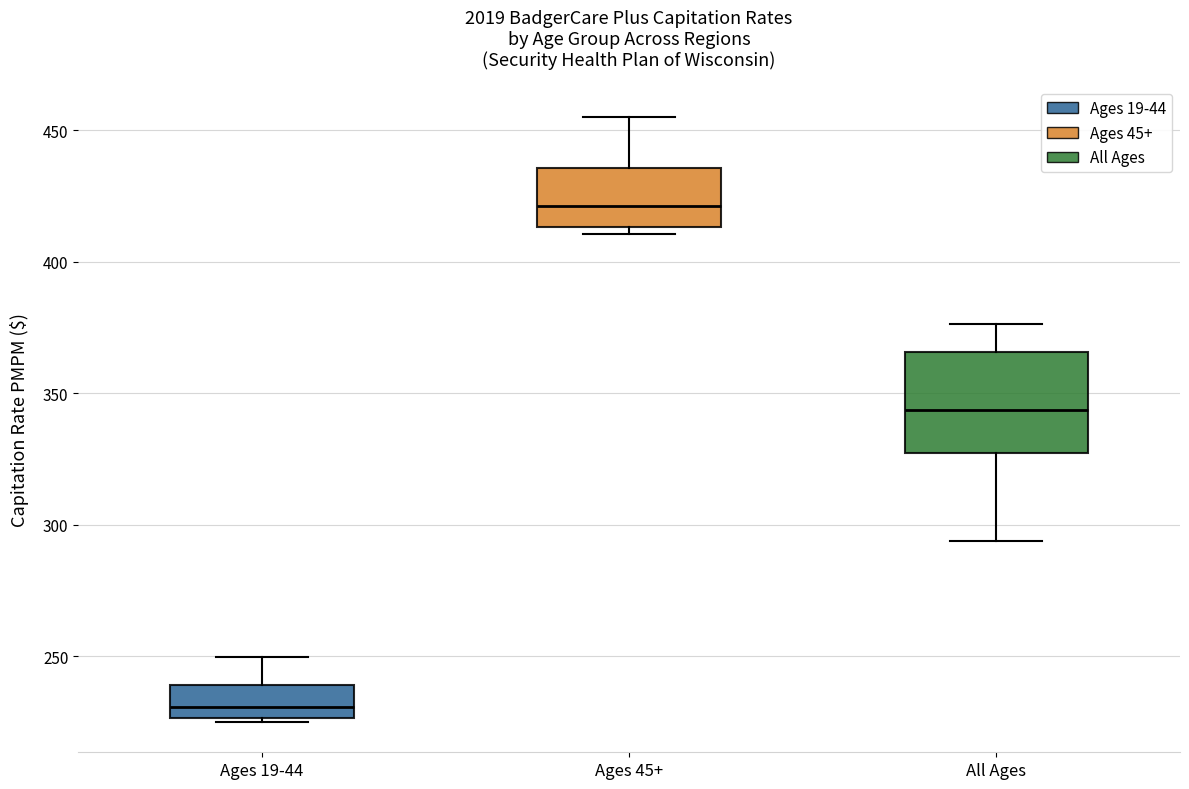

Which box has the lowest median line?

Ages 19-44